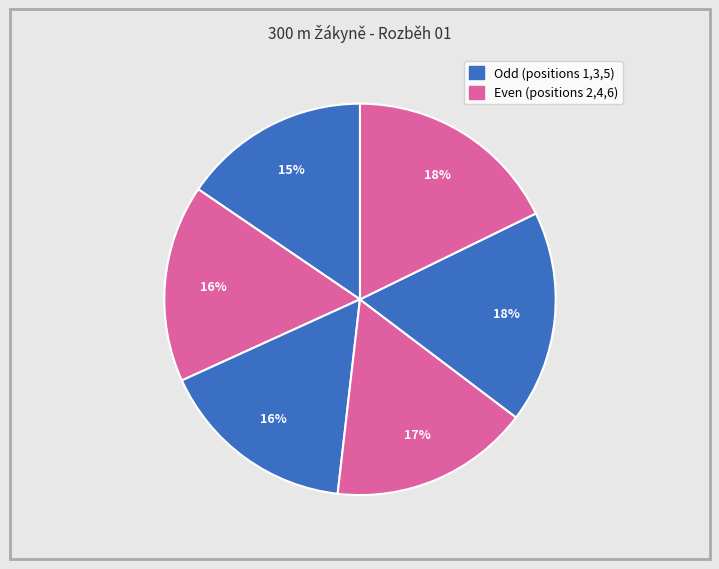

How many slices are in this pie chart?

6